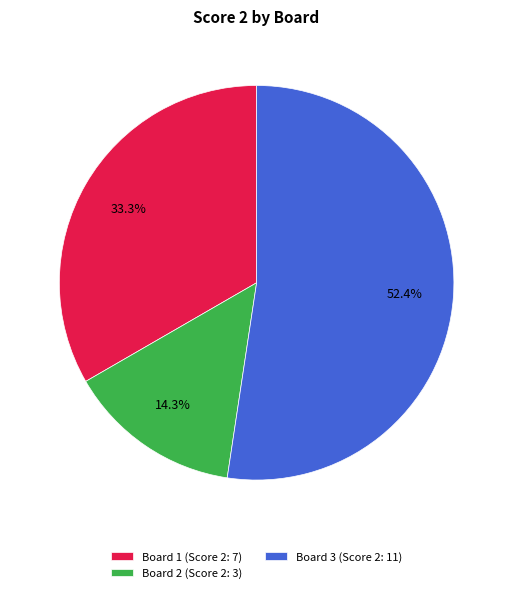

What is the majority slice?

Board 3 (Score 2: 11)